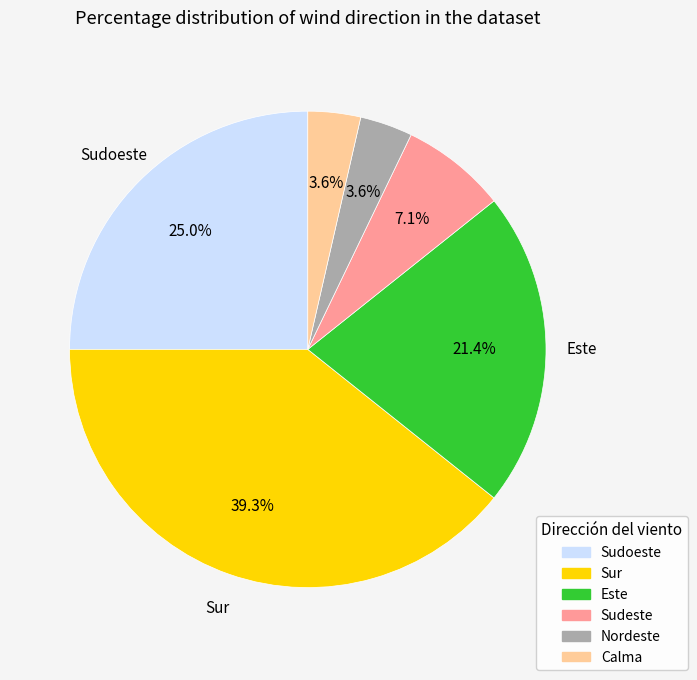

To the nearest percent, what is the difference between the Calma and Sudoeste slice percentages?

21%